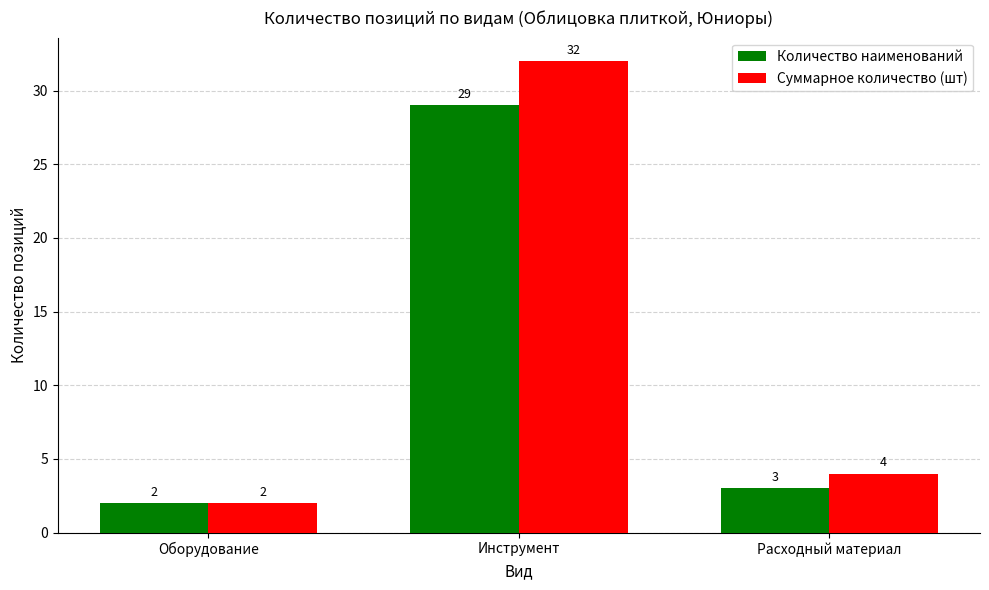

Reading left to right, list all the values displayed in this chart.

Количество наименований: 2	29	3
Суммарное количество (шт): 2	32	4